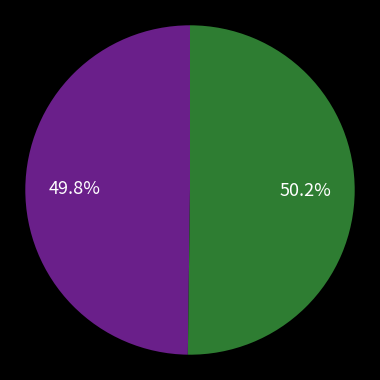

Does any single category account for the majority?

Yes